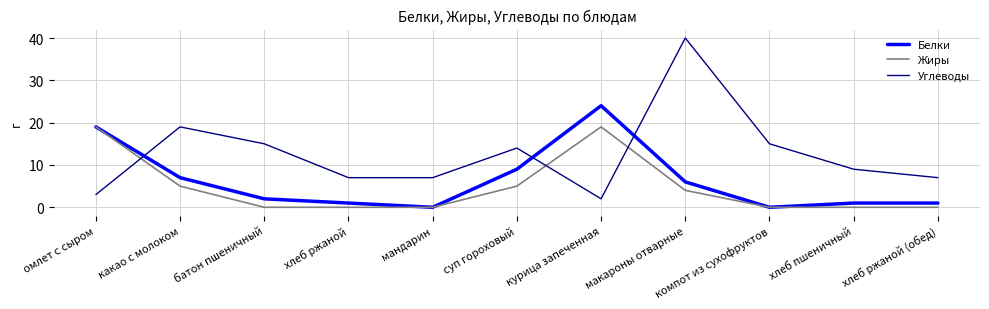

Does the chart display data point markers on the line(s)?

No